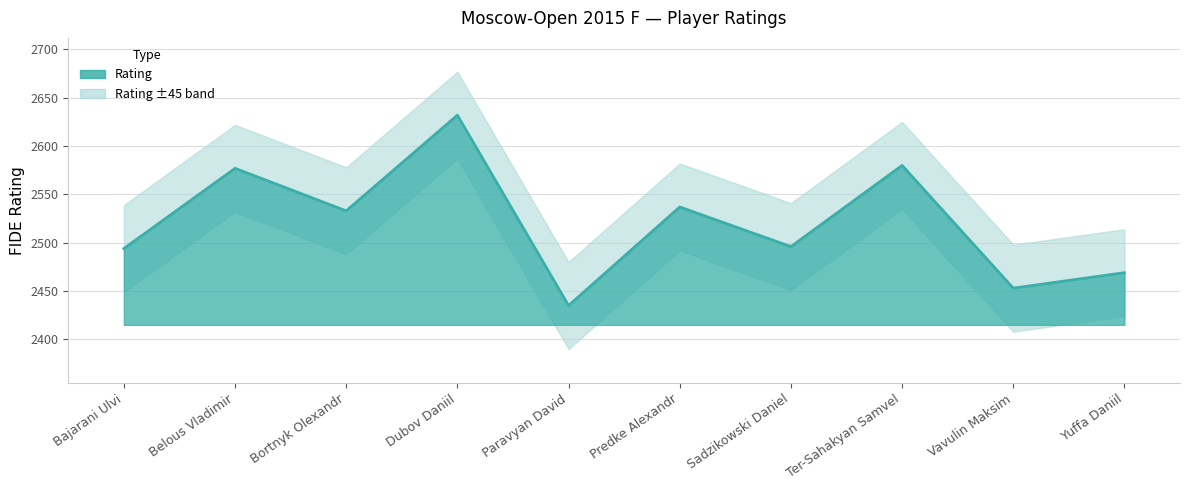

Count the number of categories in the chart.

10